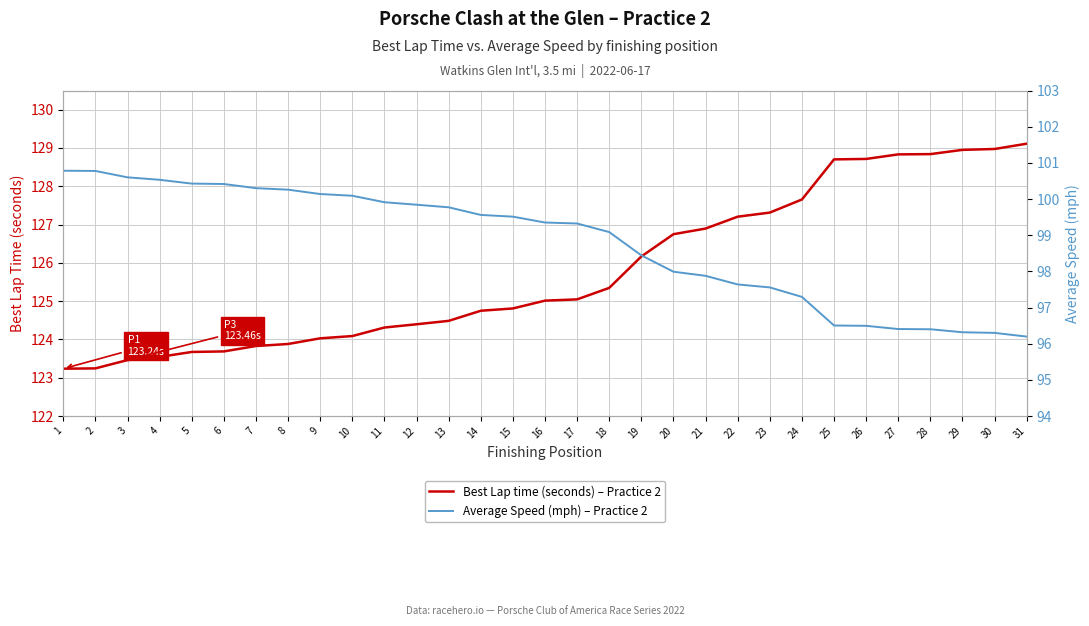

What is the maximum value for Average Speed (mph) – Practice 2?

100.8